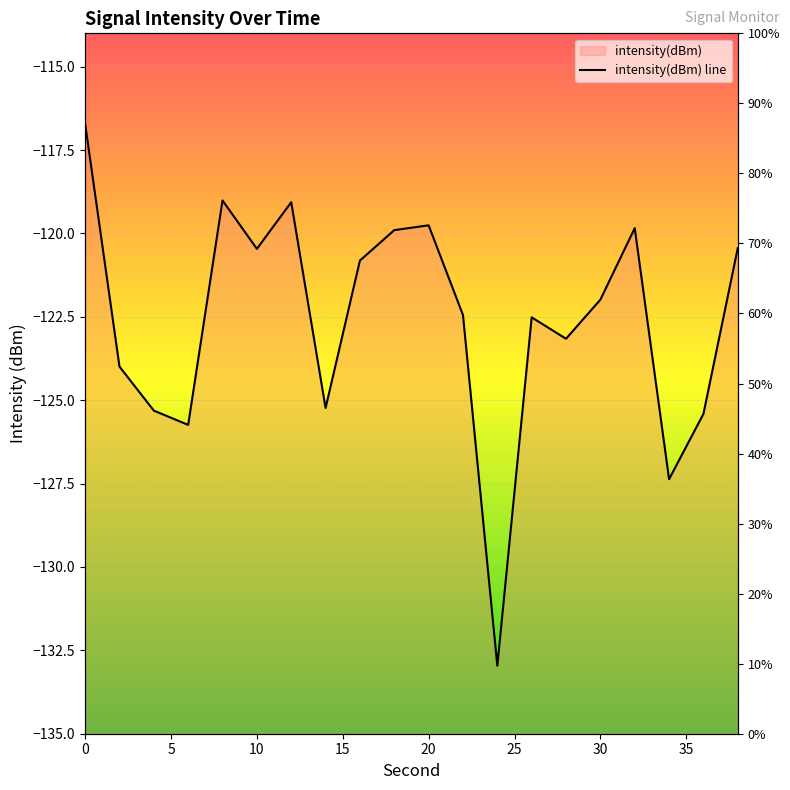

Reading left to right, extract all data points from this chart.

-116.7	-124.0	-125.3	-125.7	-119.0	-120.5	-119.1	-125.2	-120.8	-119.9	-119.8	-122.4	-133.0	-122.5	-123.2	-122.0	-119.8	-127.4	-125.4	-120.4